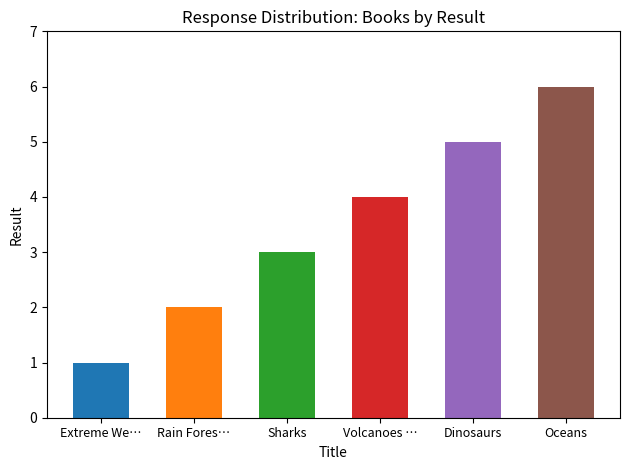

How many data points are less than 4?

3